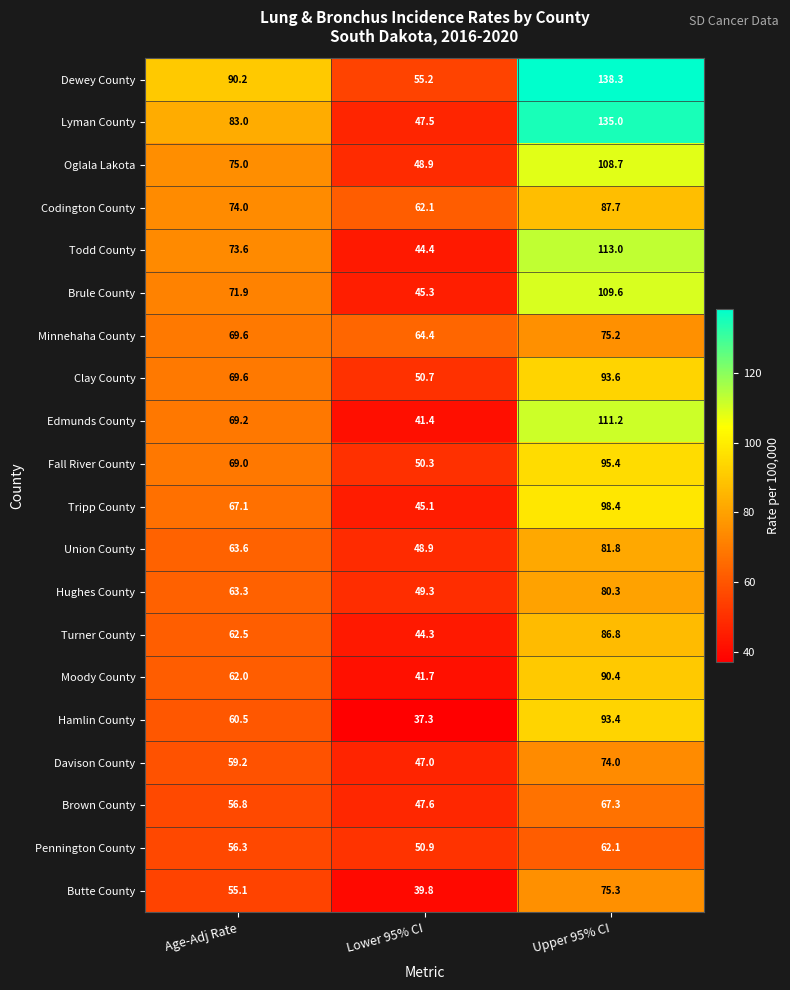

What is the total value across all series at Upper 95% CI?

1877.5